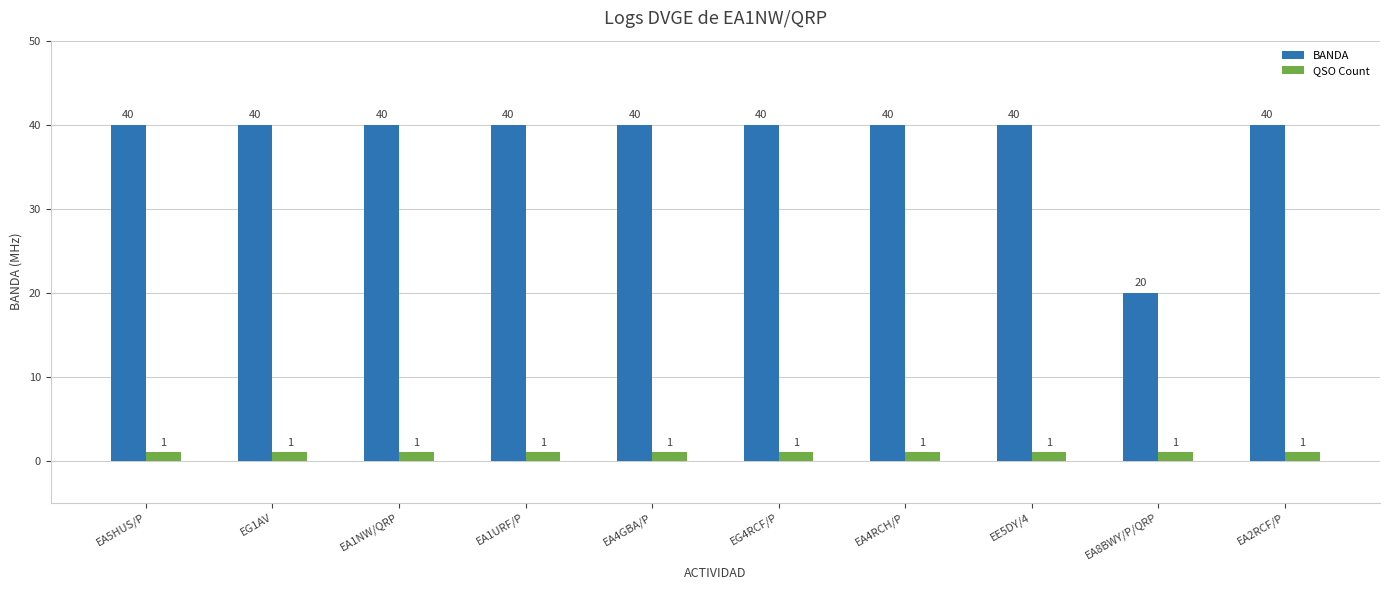

At which label does BANDA reach its minimum?

EA8BWY/P/QRP